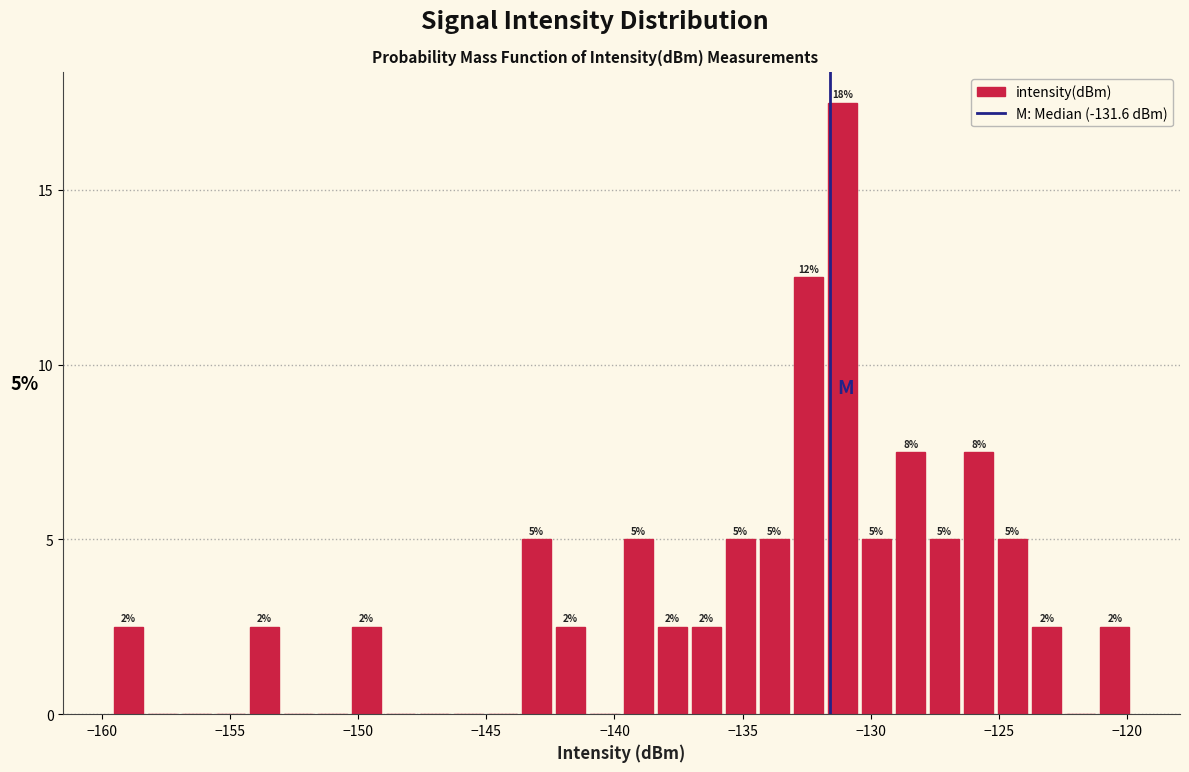

Around what value on the x-axis is the tallest bar? Give the approximate position of its centre, as read against the axis.

-131.0